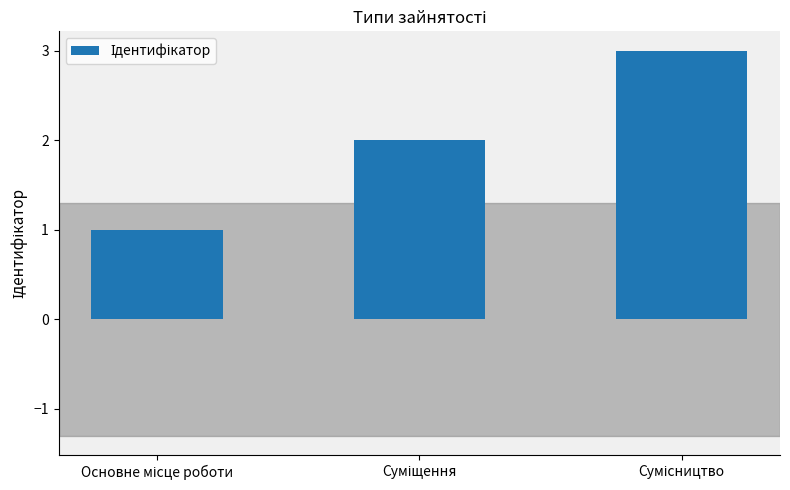

What is the greatest value displayed?

3